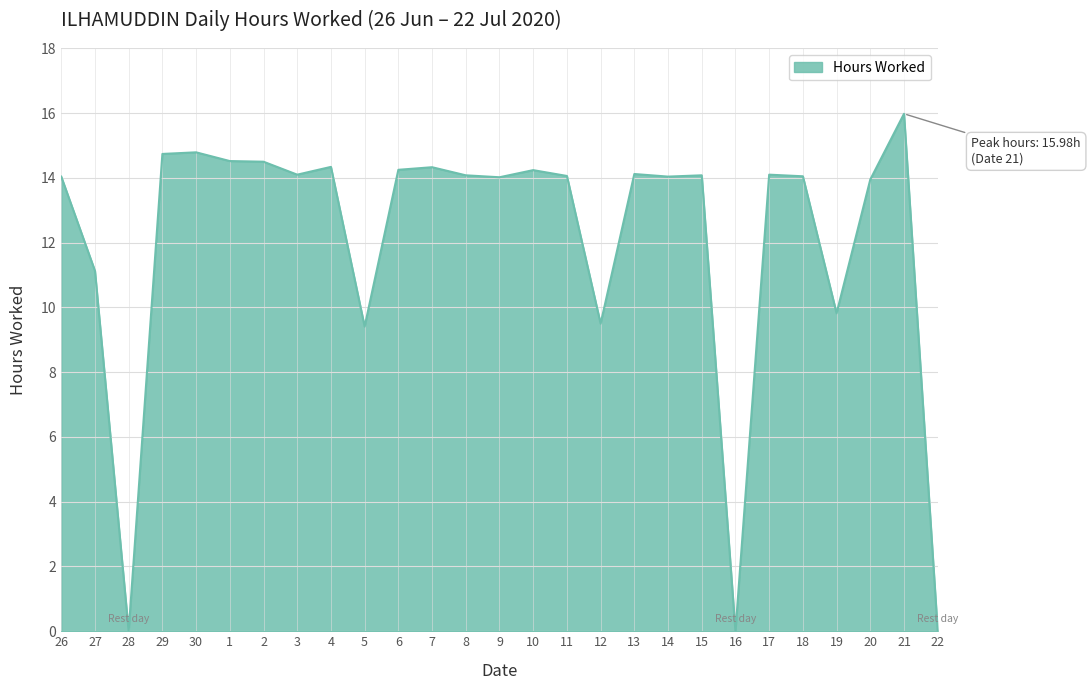

What position from the left is 9?

14